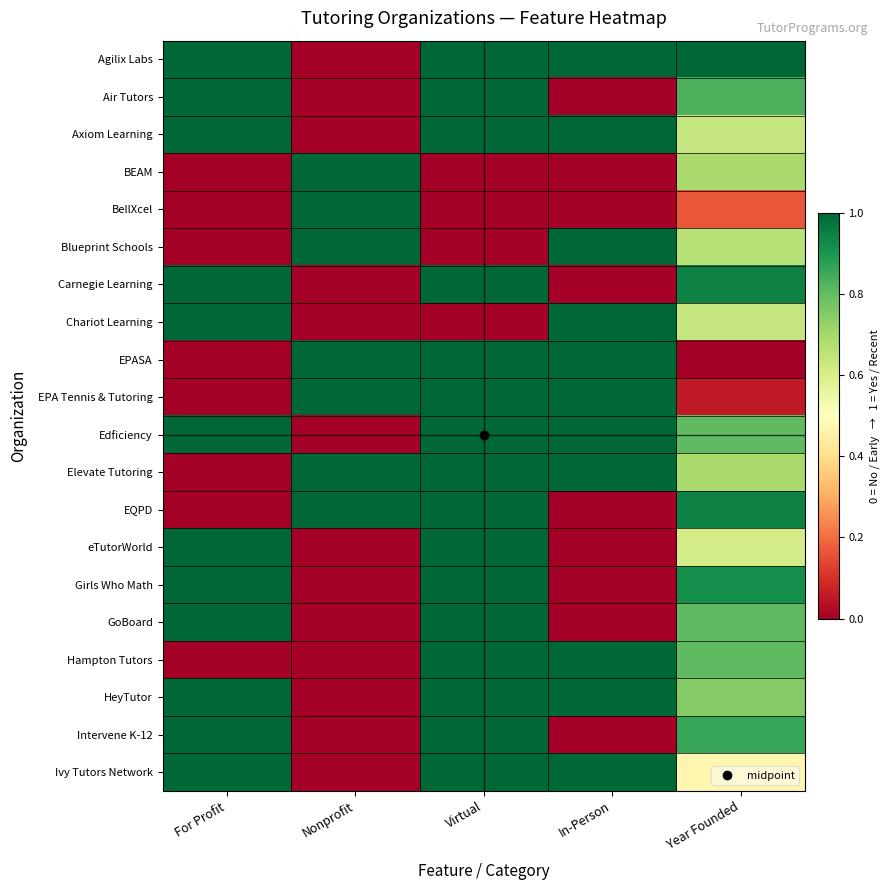

How many categories are shown in the chart?

5